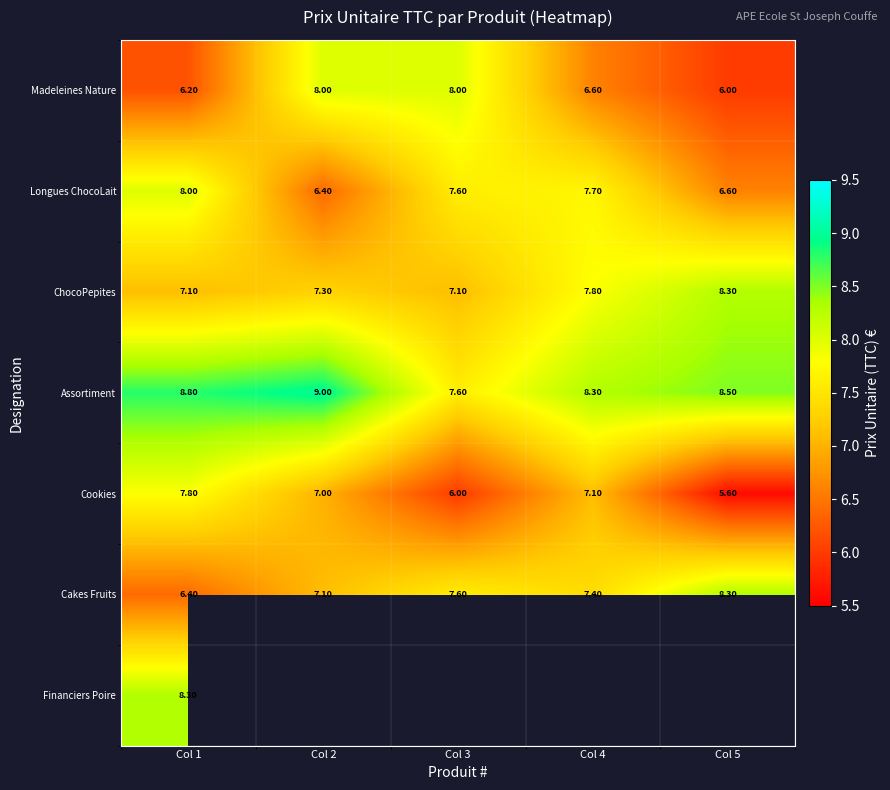

What is the spread (max minus min) of values at Col 4?

1.7